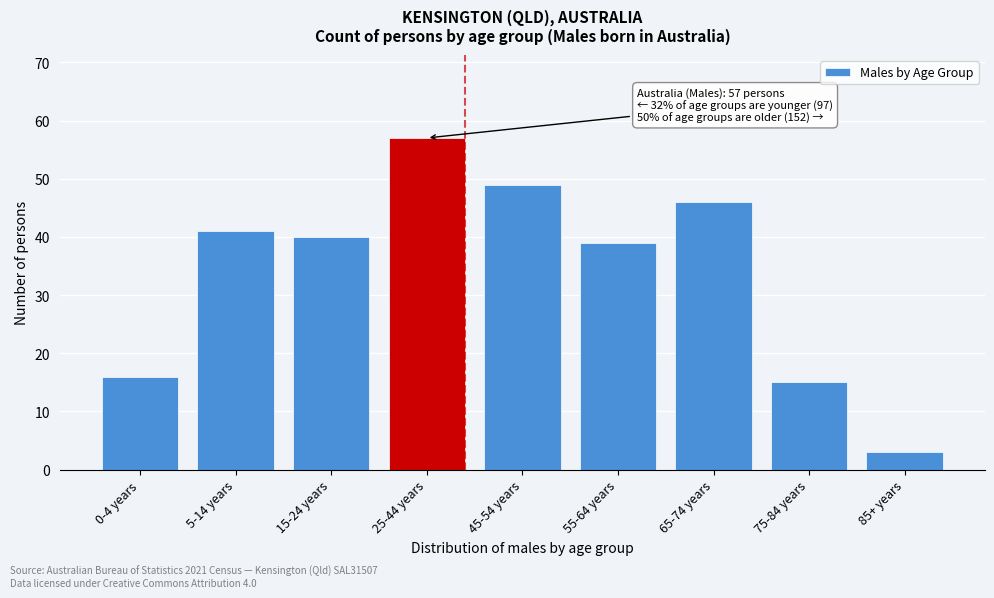

Reading right to left, what are all the values shown in this chart?

85+ years=3	75-84 years=15	65-74 years=46	55-64 years=39	45-54 years=49	25-44 years=57	15-24 years=40	5-14 years=41	0-4 years=16